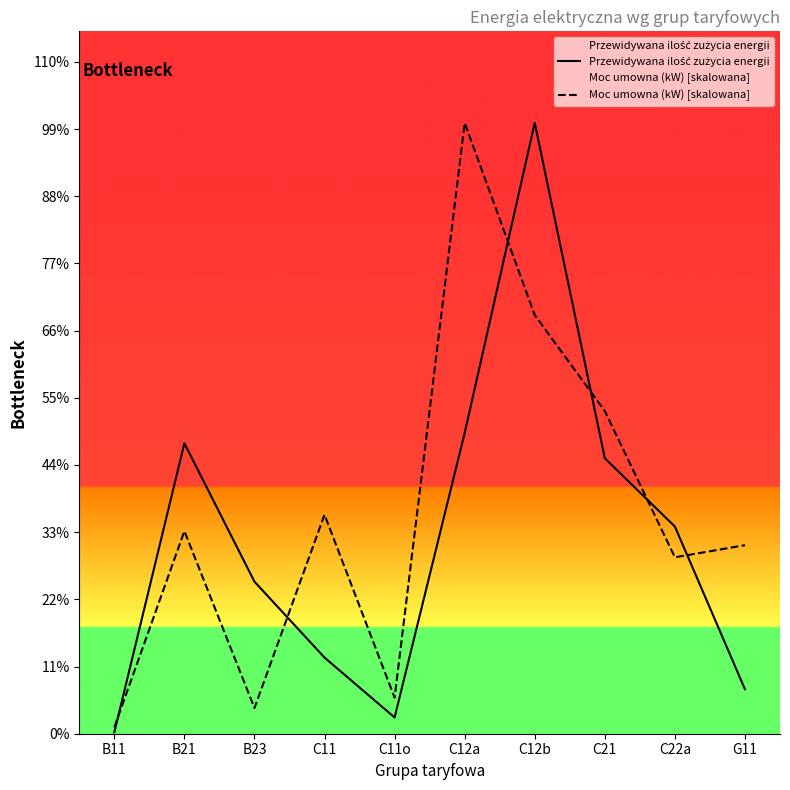

List the labels in order of Przewidywana ilość zużycia energii value, largest first.

C12b, C12a, B21, C21, C22a, B23, C11, G11, C11o, B11